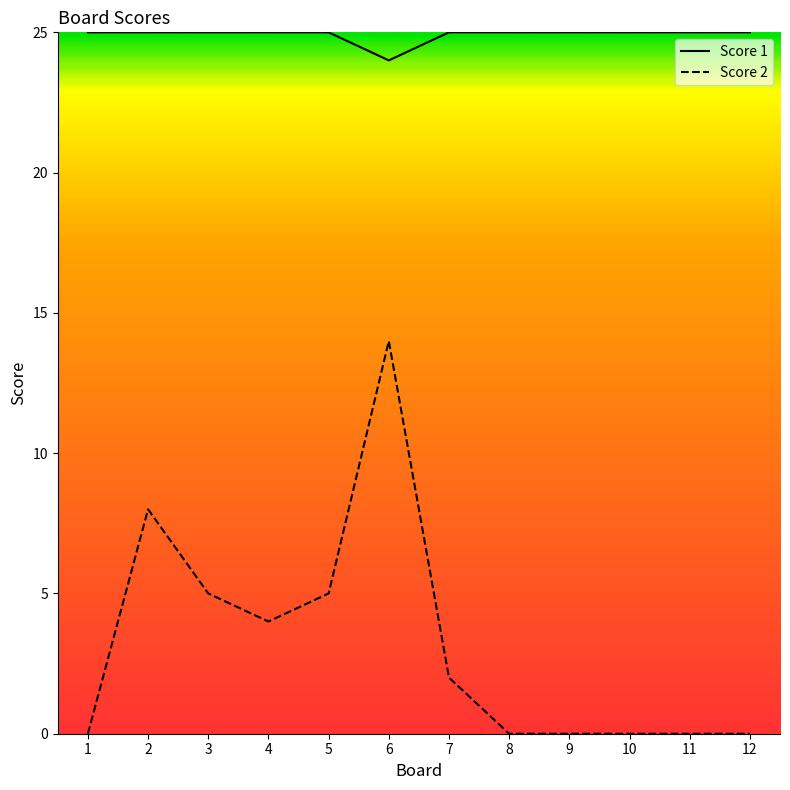

Between 12 and 8, which is larger?

12